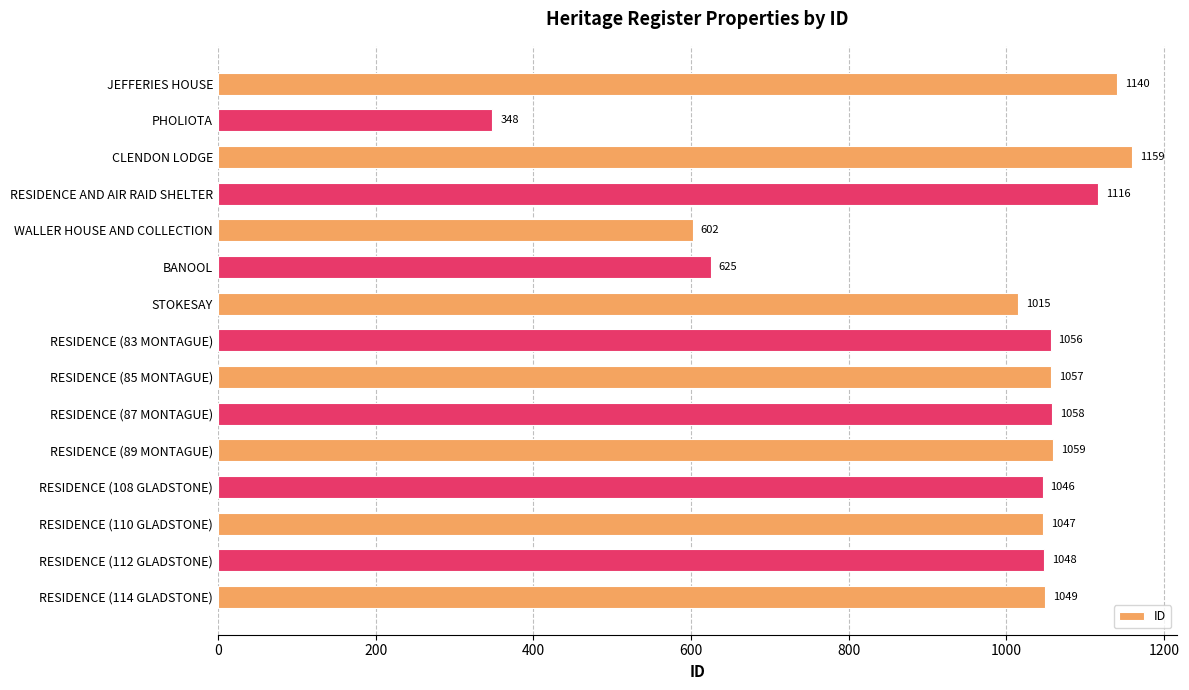

True or false: the data shows 1057 at RESIDENCE (85 MONTAGUE).

True